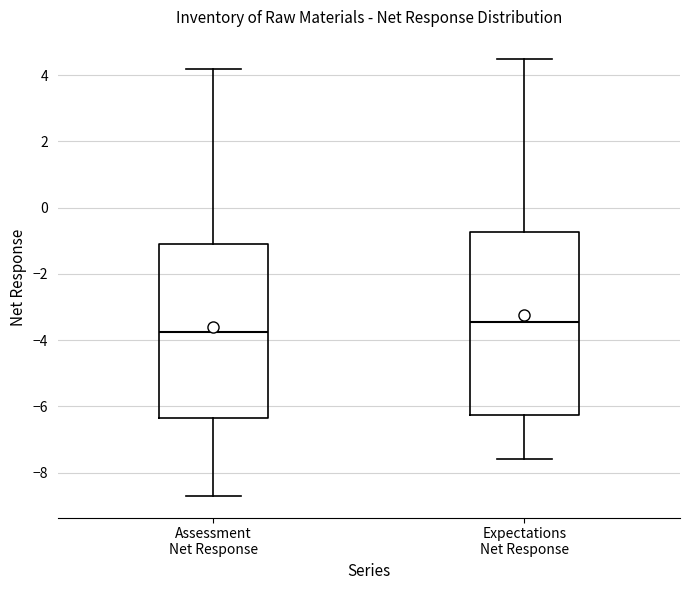

Where is the upper edge of the box for Expectations Net Response on the y-axis? The values are not printed on the chart, so give them approximately, as read against the axis.

-0.8